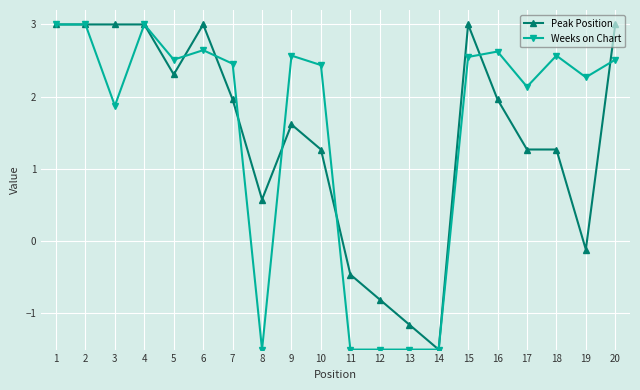

True or false: Peak Position has a value of 1.3 at 17.

True